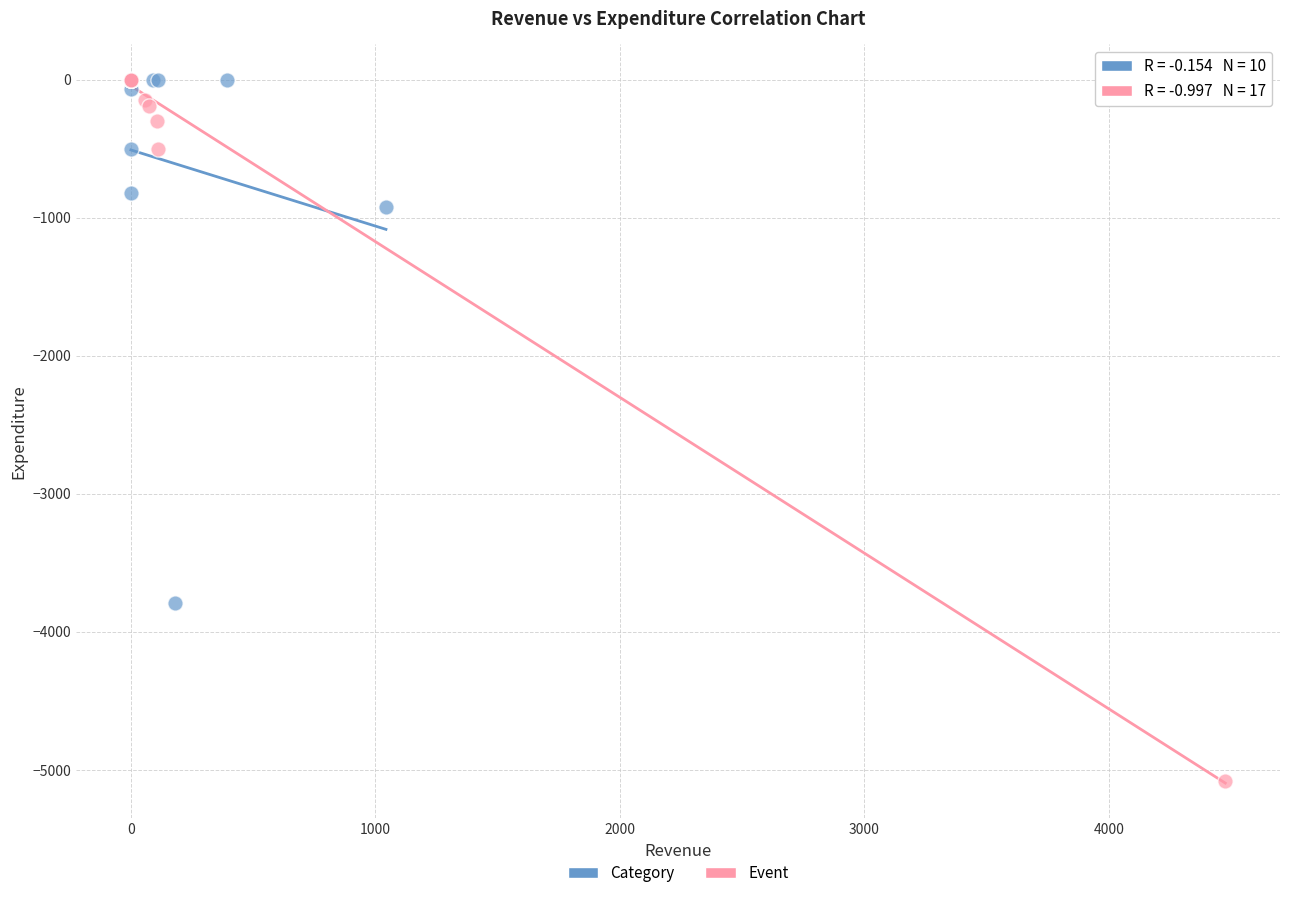

What are all the series names shown in the legend?

Category, Event